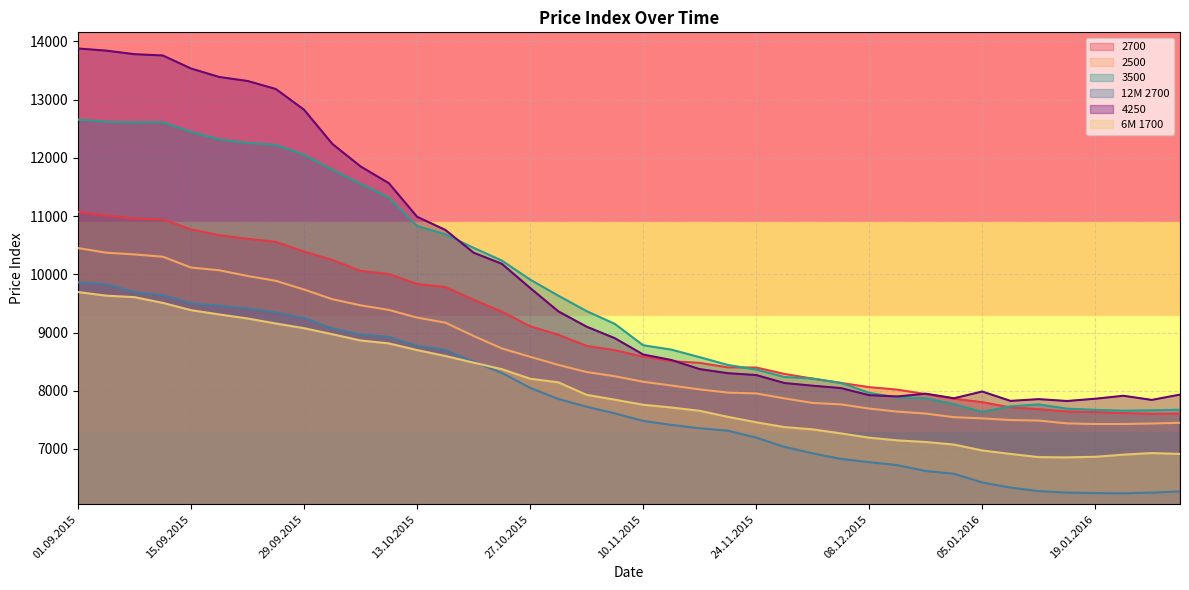

At 08.12.2015, list the series in order from largest to smallest.

2700, 3500, 4250, 2500, 6M 1700, 12M 2700